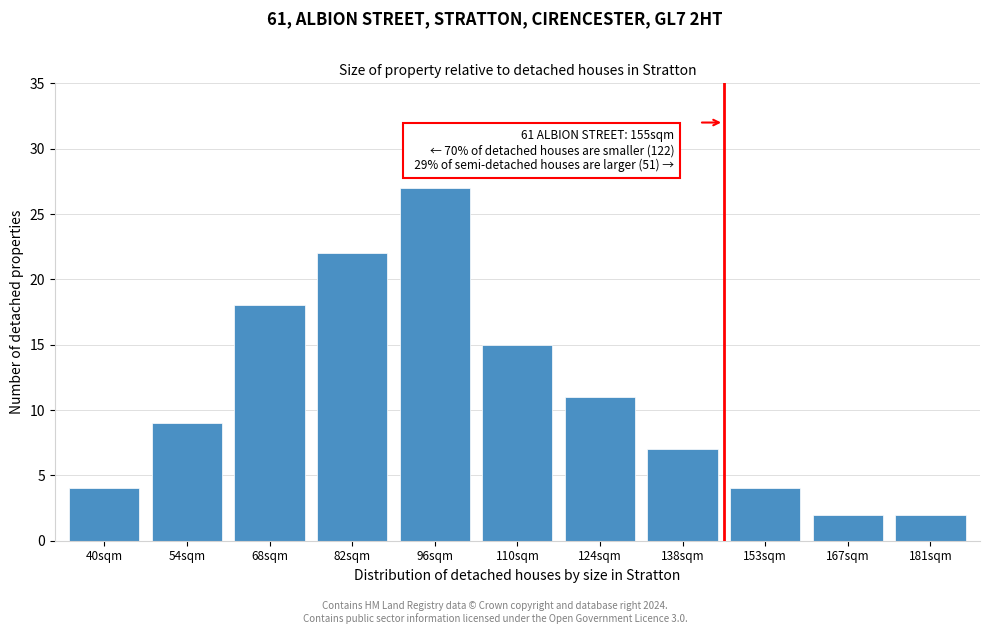

Reading right to left, what are all the values shown in this chart?

2	2	4	7	11	15	27	22	18	9	4